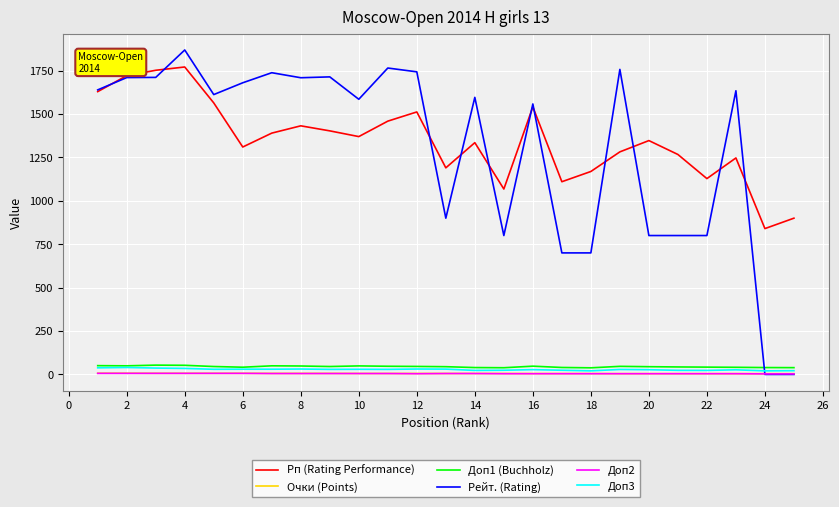

After their last crossing, which series has the higher values: Рейт. (Rating) or Доп1 (Buchholz)?

Доп1 (Buchholz)